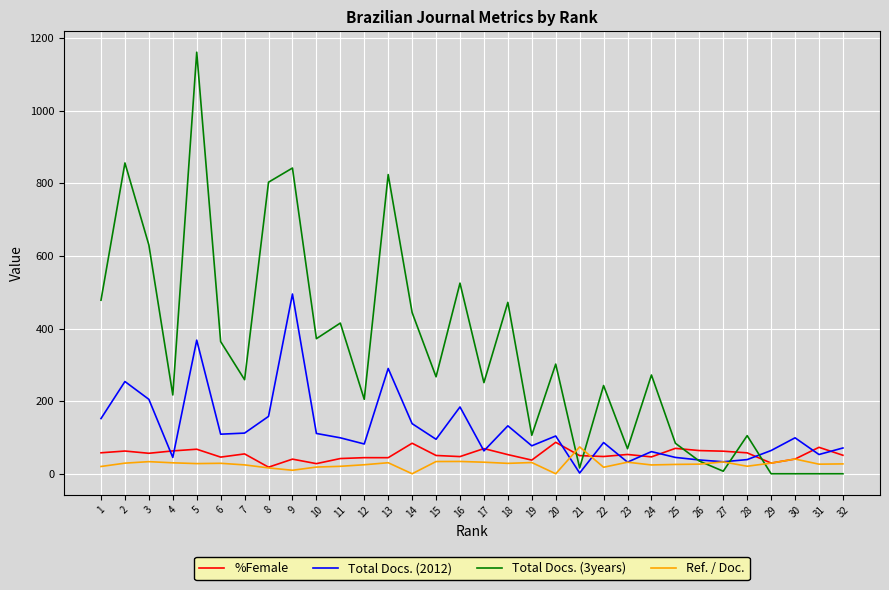

True or false: Ref. / Doc. has a value of 29.4 at 29.

True